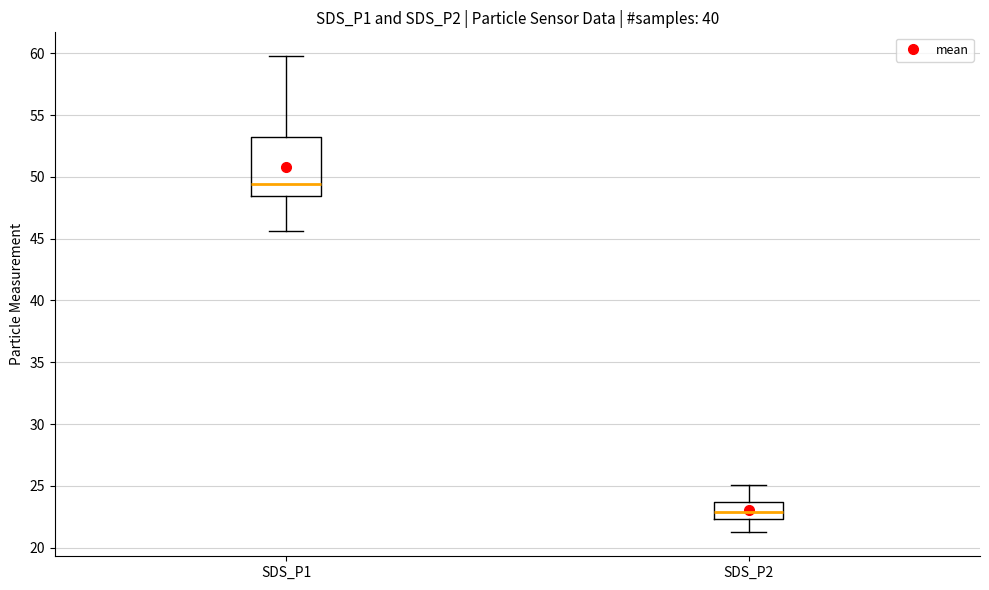

Reading left to right, read every box against the y-axis: the position of its median line, the range the box covers, and the ends of its whiskers. The values are not printed on the chart, so give them approximately, as read against the axis.

SDS_P1: median 49.5, box 48.5 to 53.0, whiskers 45.5 to 60.0
SDS_P2: median 23.0, box 22.5 to 23.5, whiskers 21.0 to 25.0